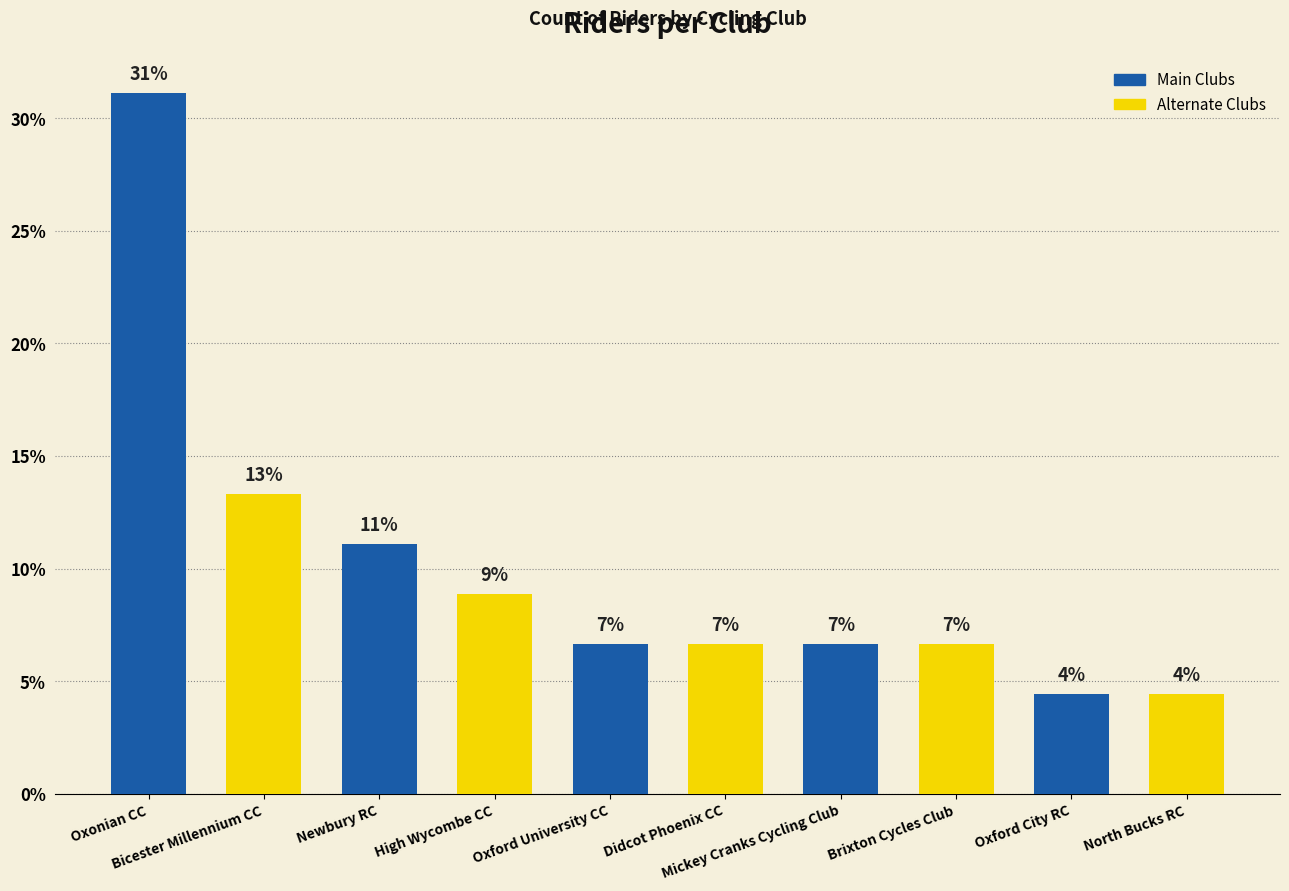

How many bars are there in total?

10